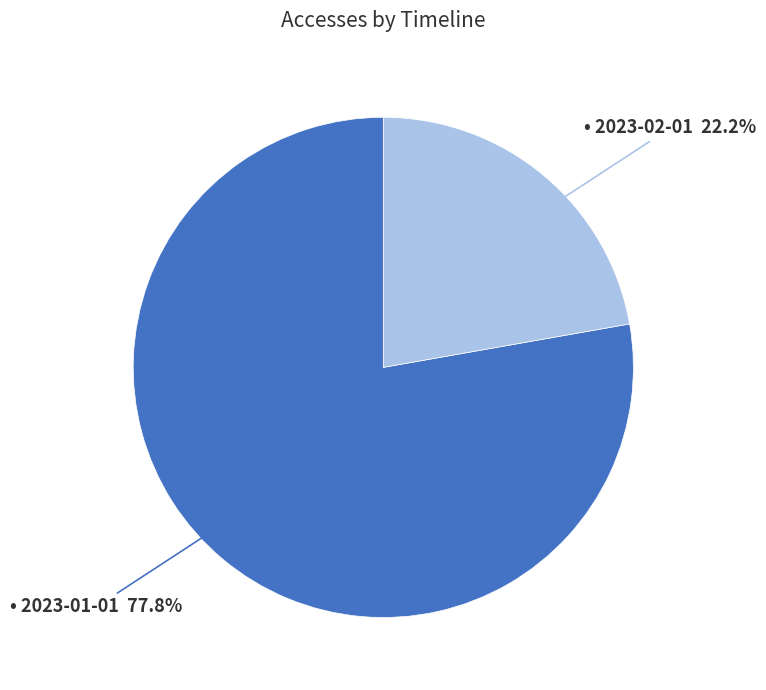

How many slices are in this pie chart?

2